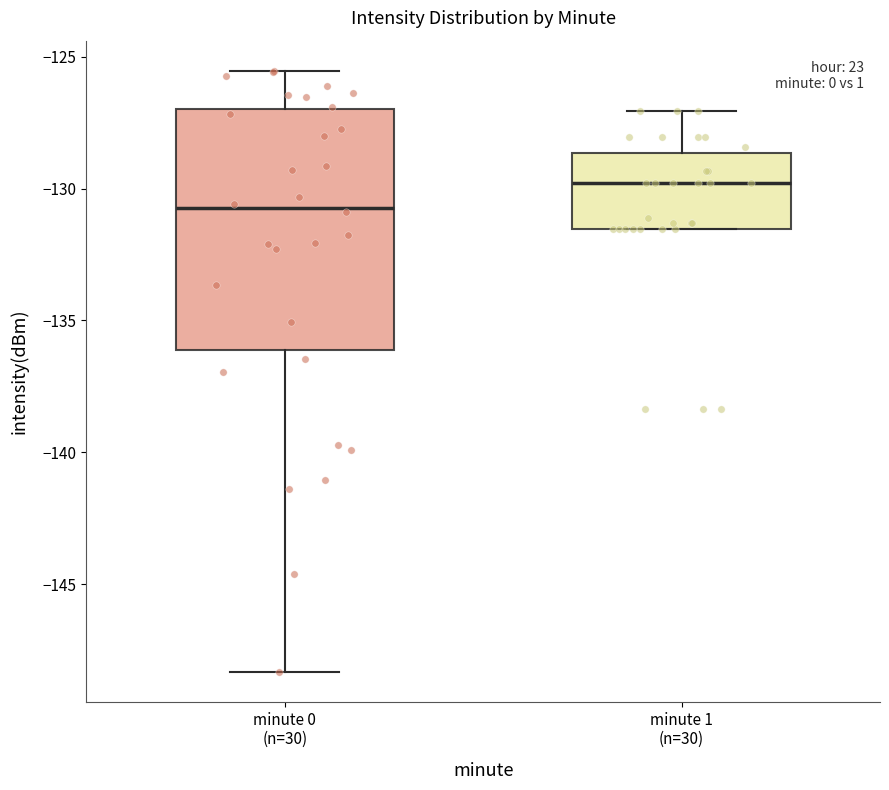

Which box has the lowest median line?

minute 0 (n=30)